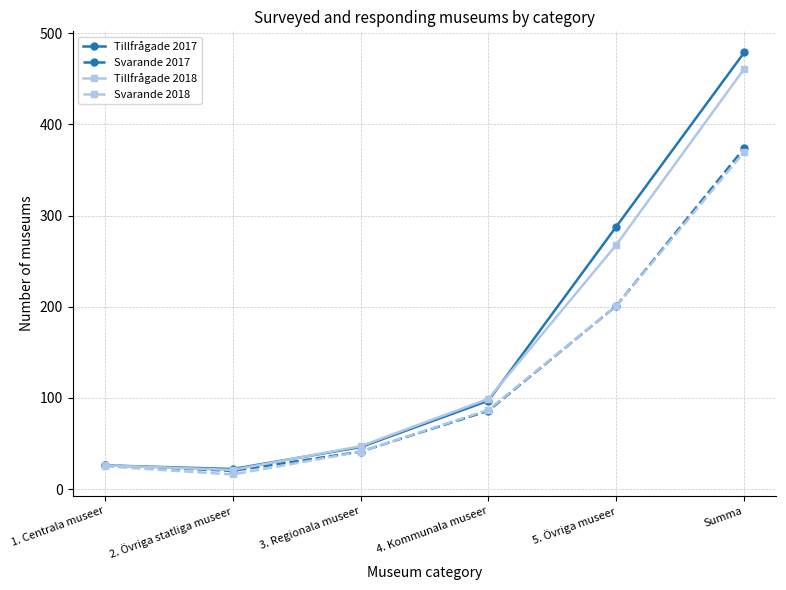

Is this an area chart (filled region under the line)?

No